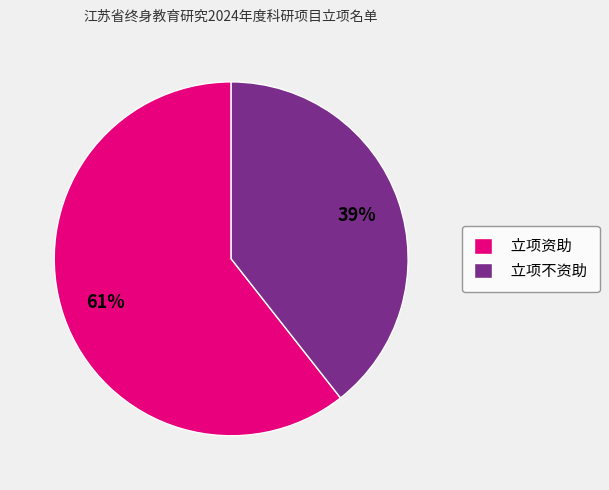

Which has a higher value, 立项不资助 or 立项资助?

立项资助